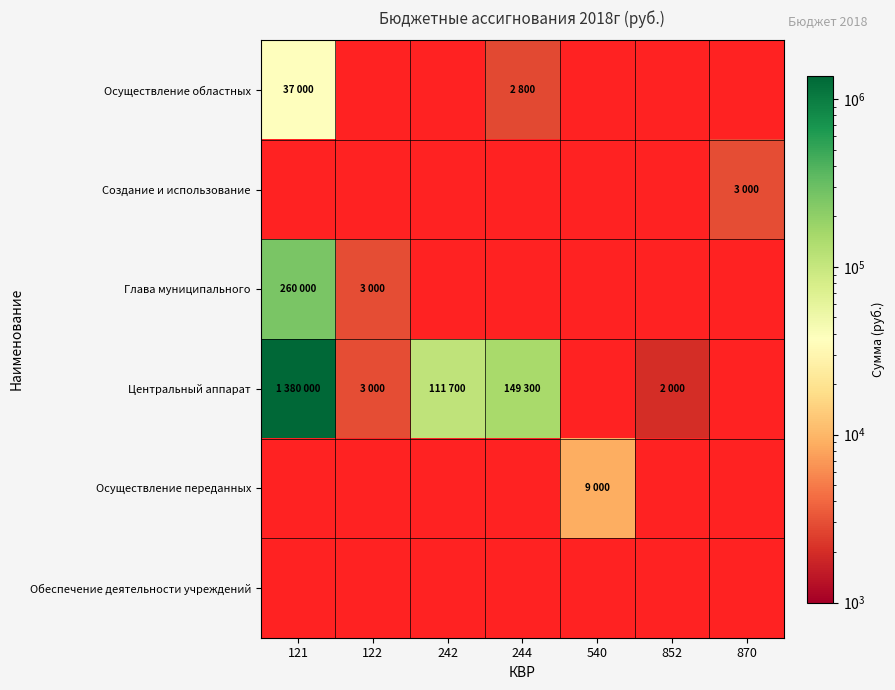

The value of Осуществление переданных at 540 is 3214.5. True or false?

False